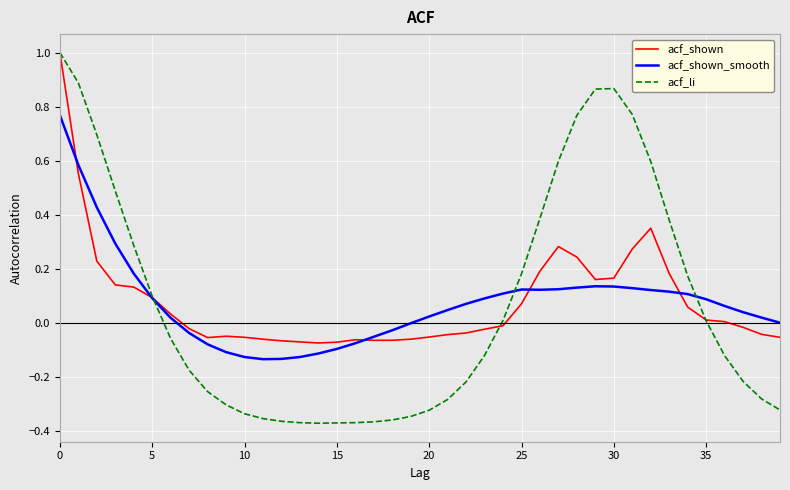

Which series has the widest spread of values?

acf_li